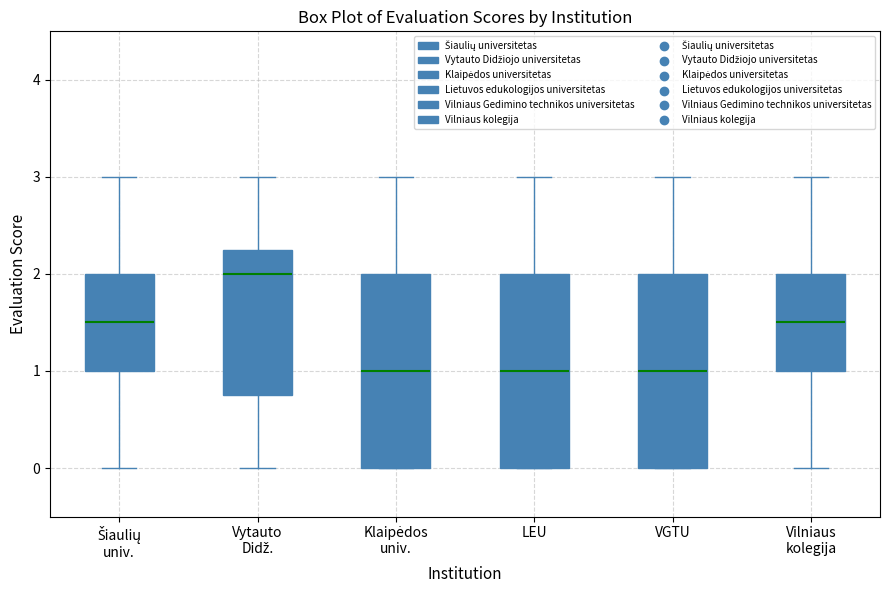

Reading left to right, read every box against the y-axis: the position of its median line, the range the box covers, and the ends of its whiskers. The values are not printed on the chart, so give them approximately, as read against the axis.

Šiaulių univ.: median 1.5, box 1.0 to 2.0, whiskers 0.0 to 3.0
Vytauto Didž.: median 2.0, box 0.8 to 2.3, whiskers 0.0 to 3.0
Klaipėdos univ.: median 1.0, box 0.0 to 2.0, whiskers 0.0 to 3.0
LEU: median 1.0, box 0.0 to 2.0, whiskers 0.0 to 3.0
VGTU: median 1.0, box 0.0 to 2.0, whiskers 0.0 to 3.0
Vilniaus kolegija: median 1.5, box 1.0 to 2.0, whiskers 0.0 to 3.0